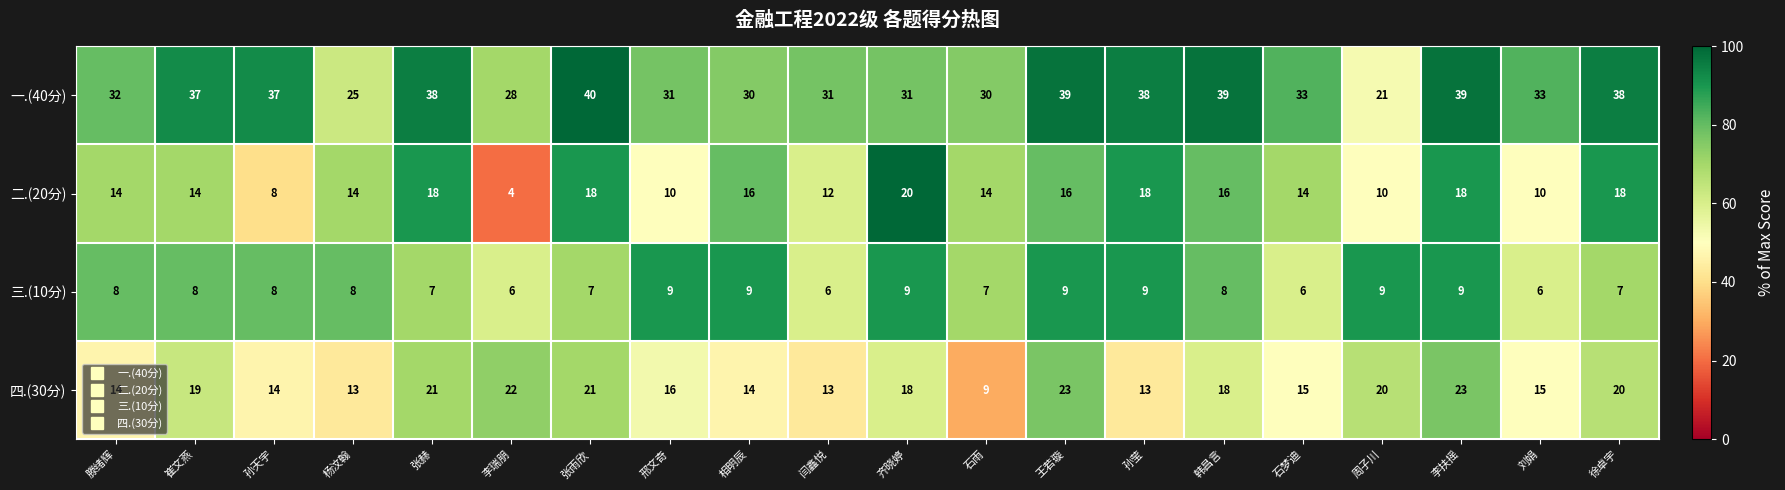

Which series has the largest total across all categories?

一.(40分)